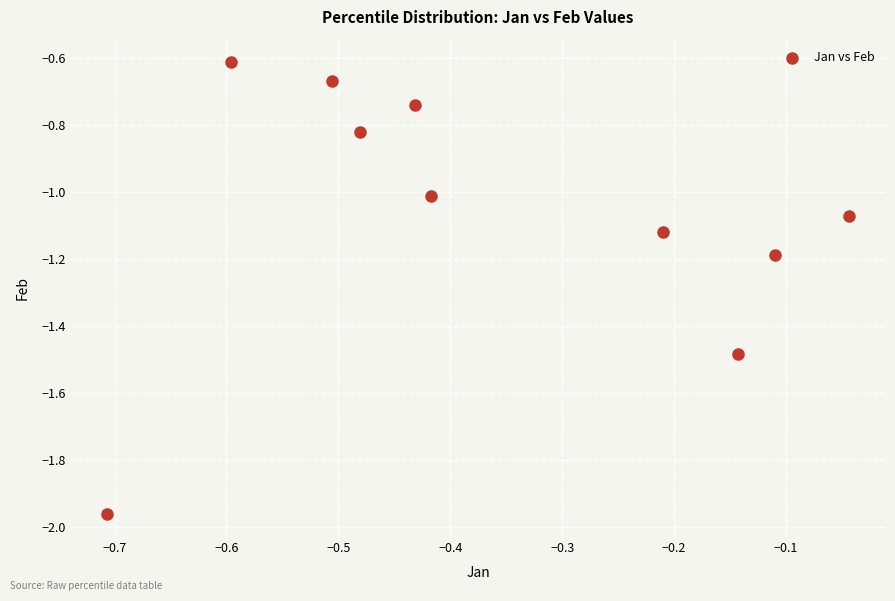

What is the range of X values (max minus min)?

0.7